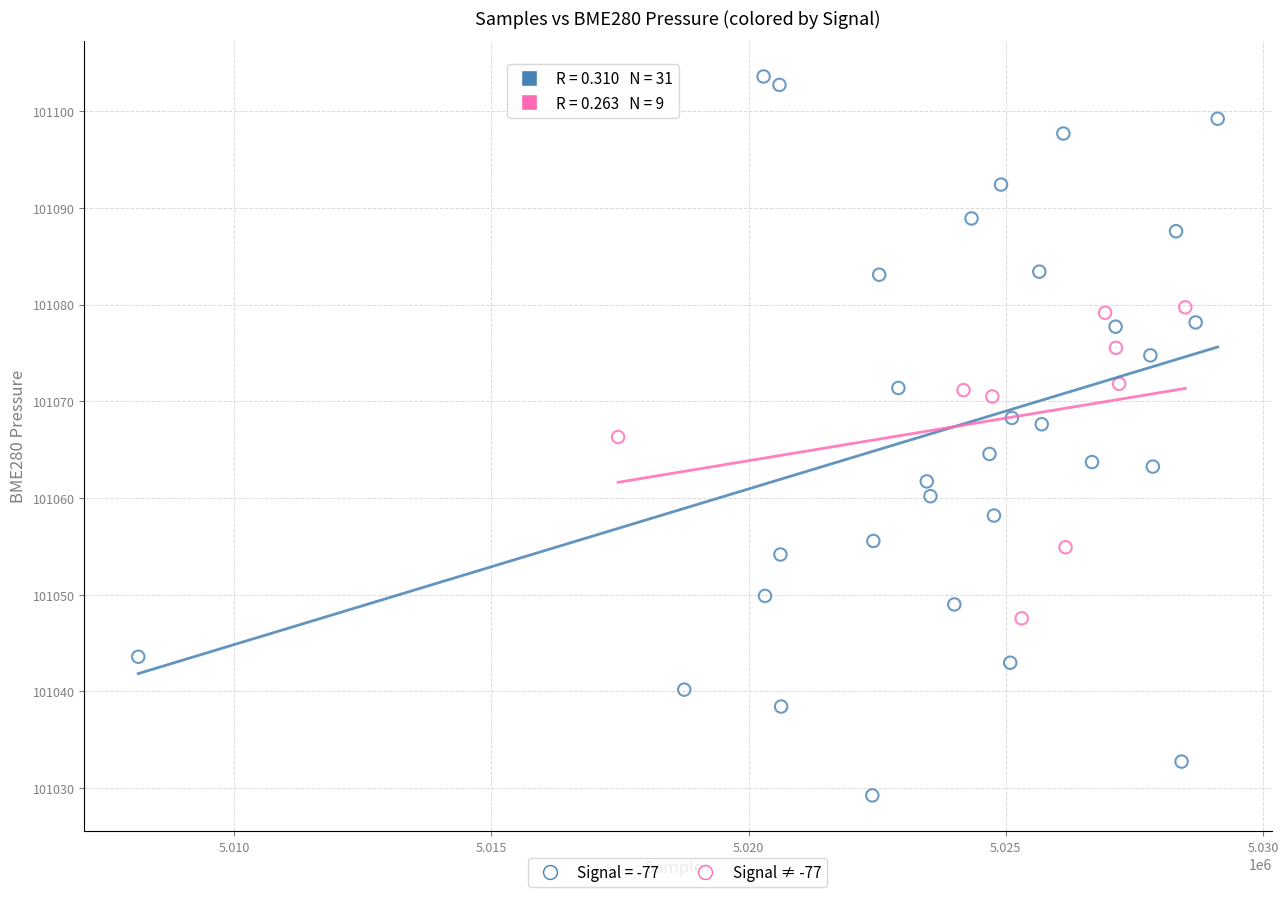

Which series contains the highest Y value?

Signal = -77